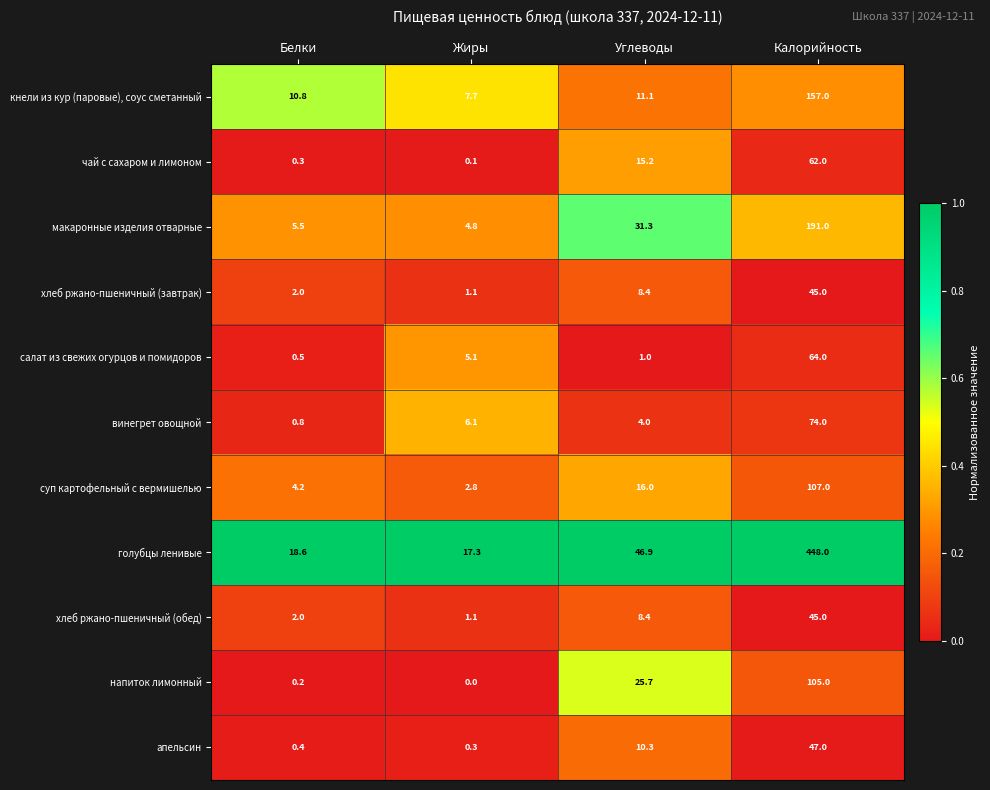

Rank the categories by кнели из кур (паровые), соус сметанный value from lowest to highest.

Жиры, Белки, Углеводы, Калорийность